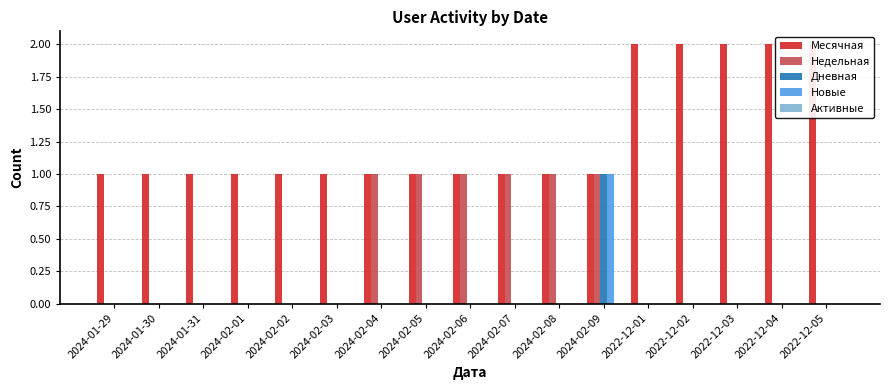

Rank the categories by Месячная value from highest to lowest.

2022-12-01, 2022-12-02, 2022-12-03, 2022-12-04, 2022-12-05, 2024-01-29, 2024-01-30, 2024-01-31, 2024-02-01, 2024-02-02, 2024-02-03, 2024-02-04, 2024-02-05, 2024-02-06, 2024-02-07, 2024-02-08, 2024-02-09